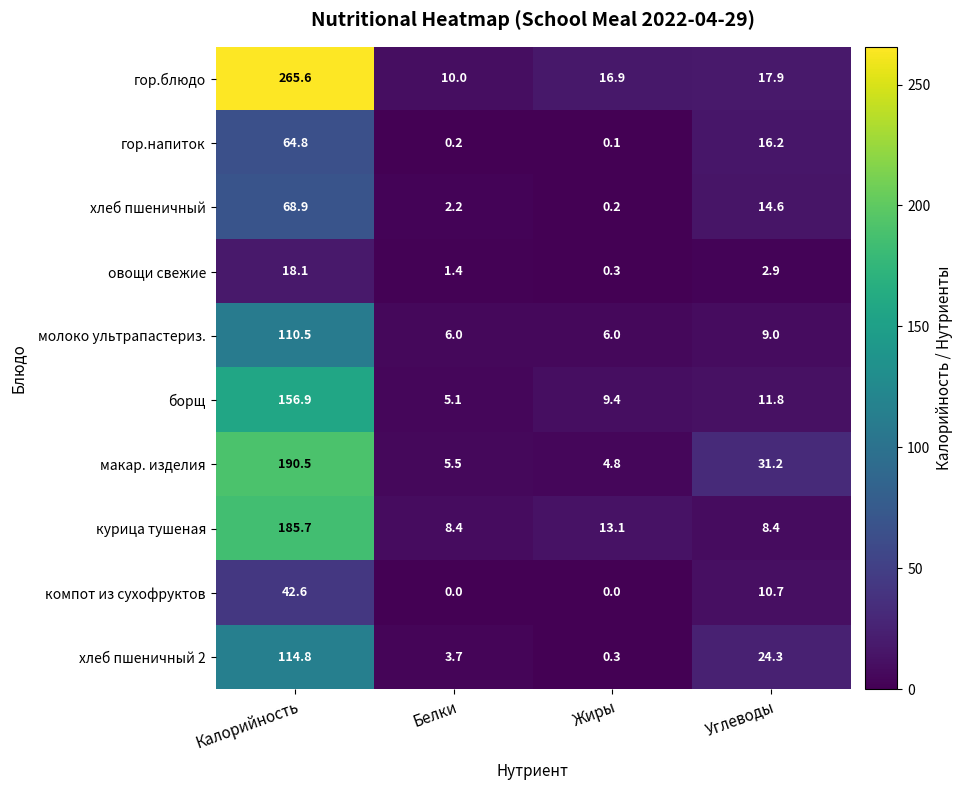

What is the greatest value displayed?

265.6